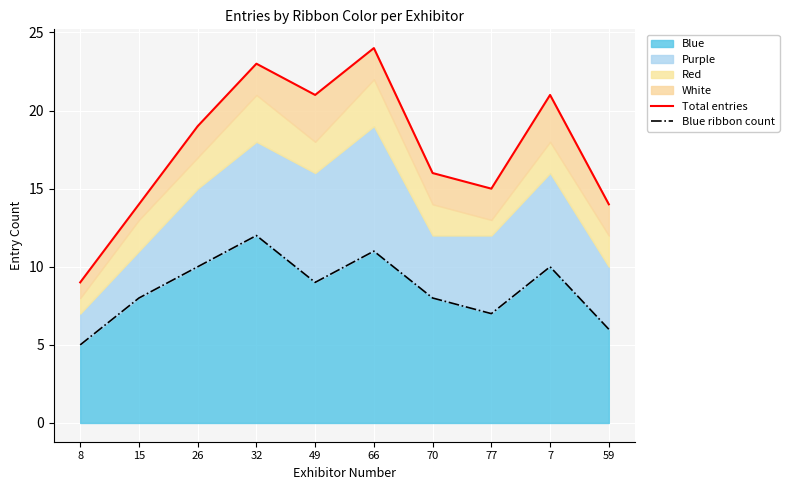

Where is the first local minimum for Total entries?

49